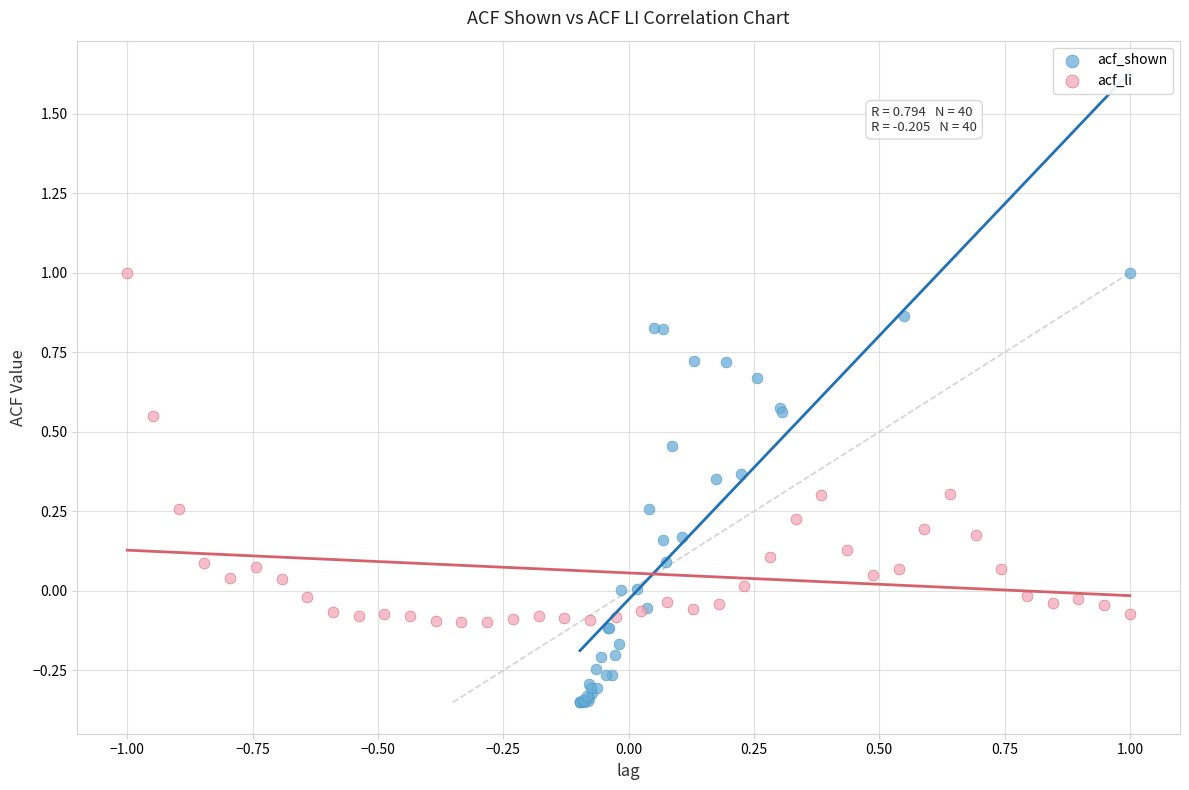

Which series contains the lowest Y value?

acf_shown